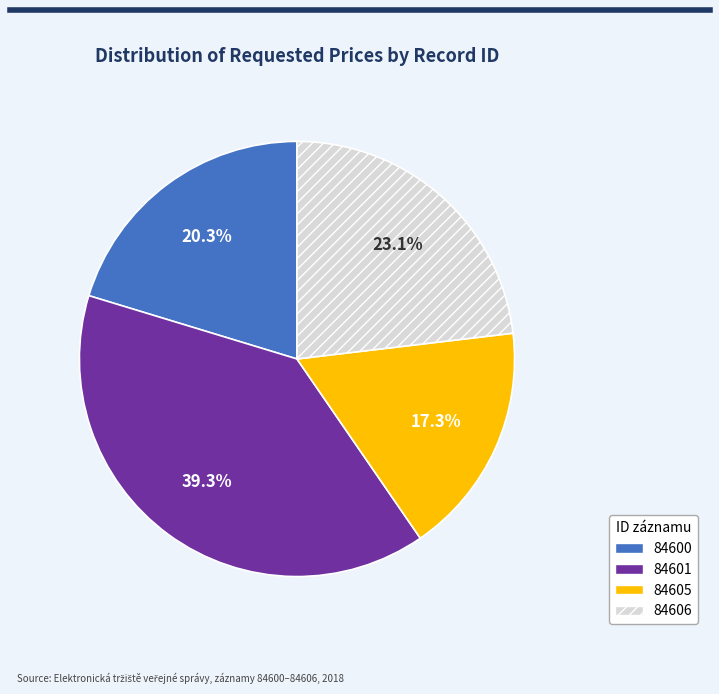

What is the smallest slice in the pie chart?

84605